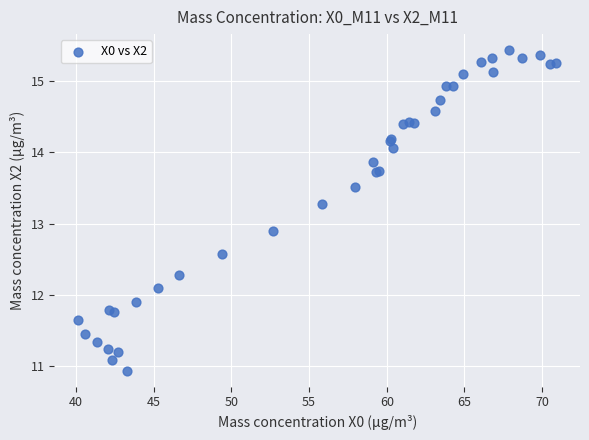

What Y value in the scatter plot is closest to 13?

12.9